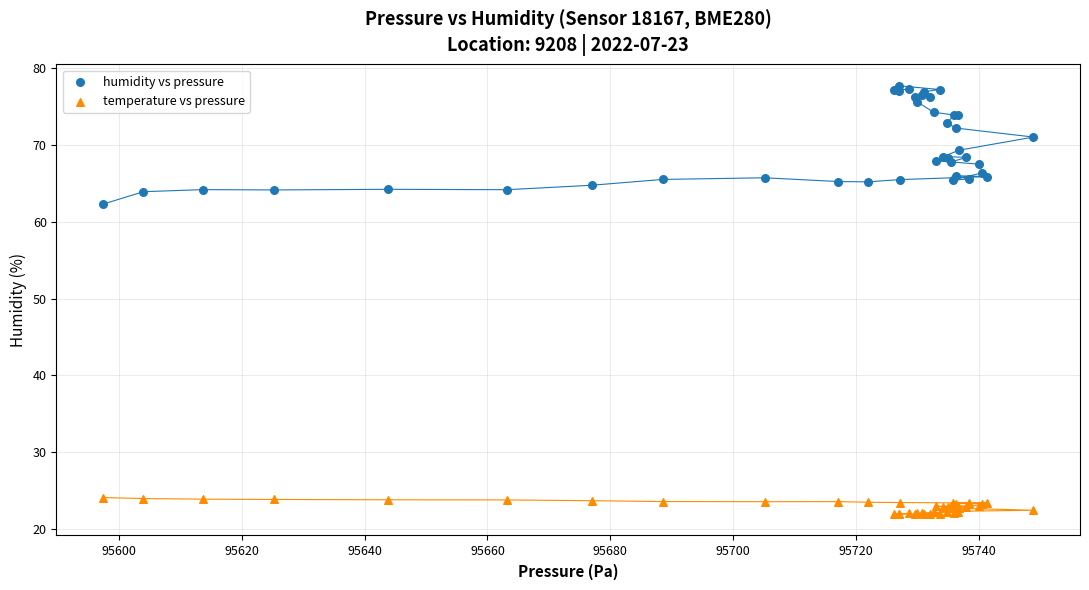

What are all the series names shown in the legend?

humidity vs pressure, temperature vs pressure